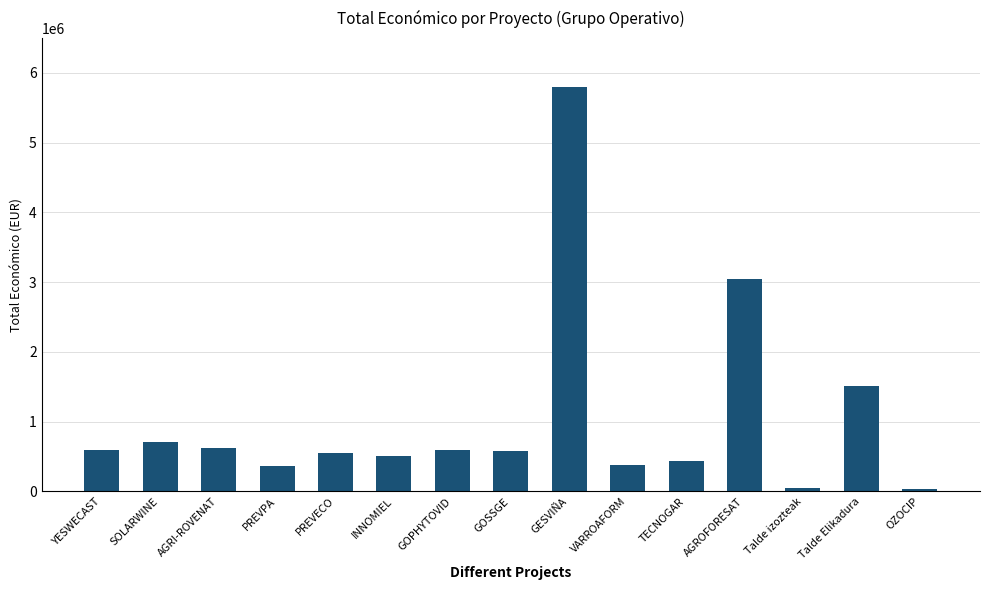

How many bars are there in total?

15